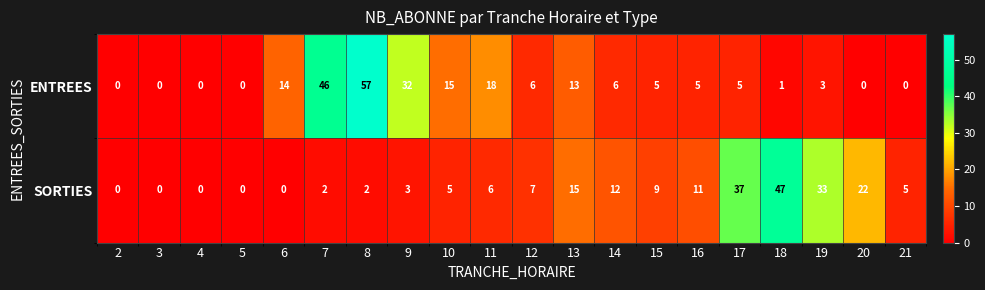

Between 12 and 21, which series saw the biggest shift?

ENTREES